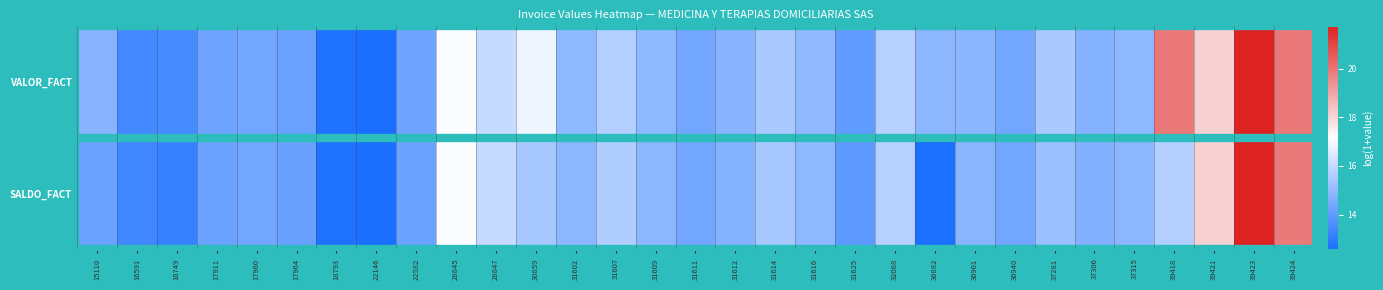

What is the total value across all series at 31625?

28.0